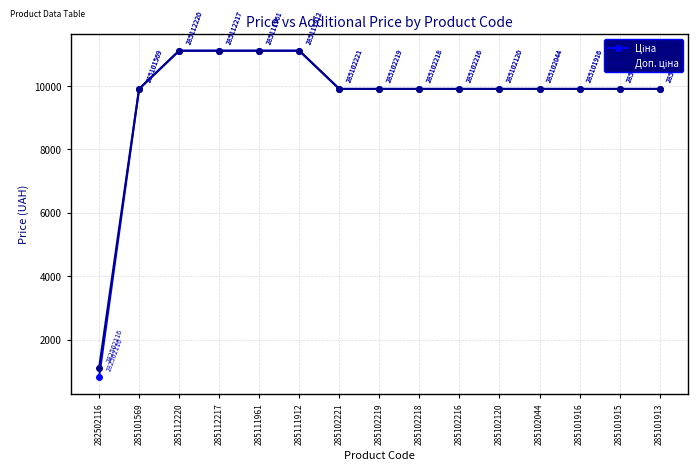

What is the maximum value shown in the chart?

11113.6